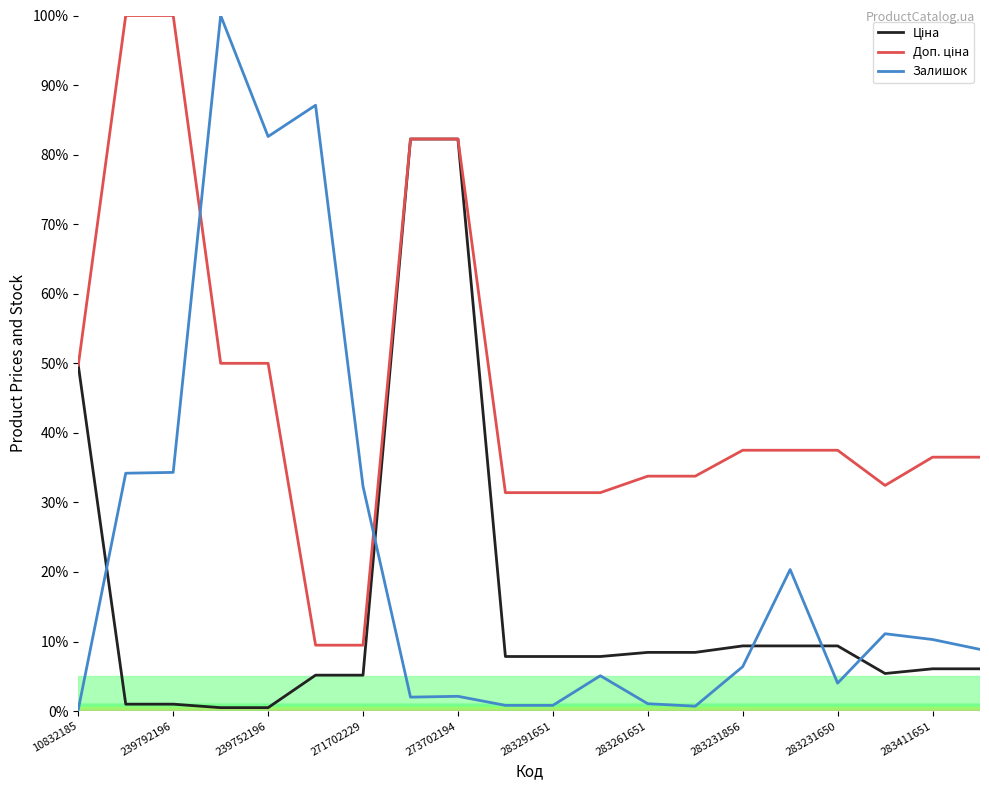

Does the chart have visible grid lines?

No